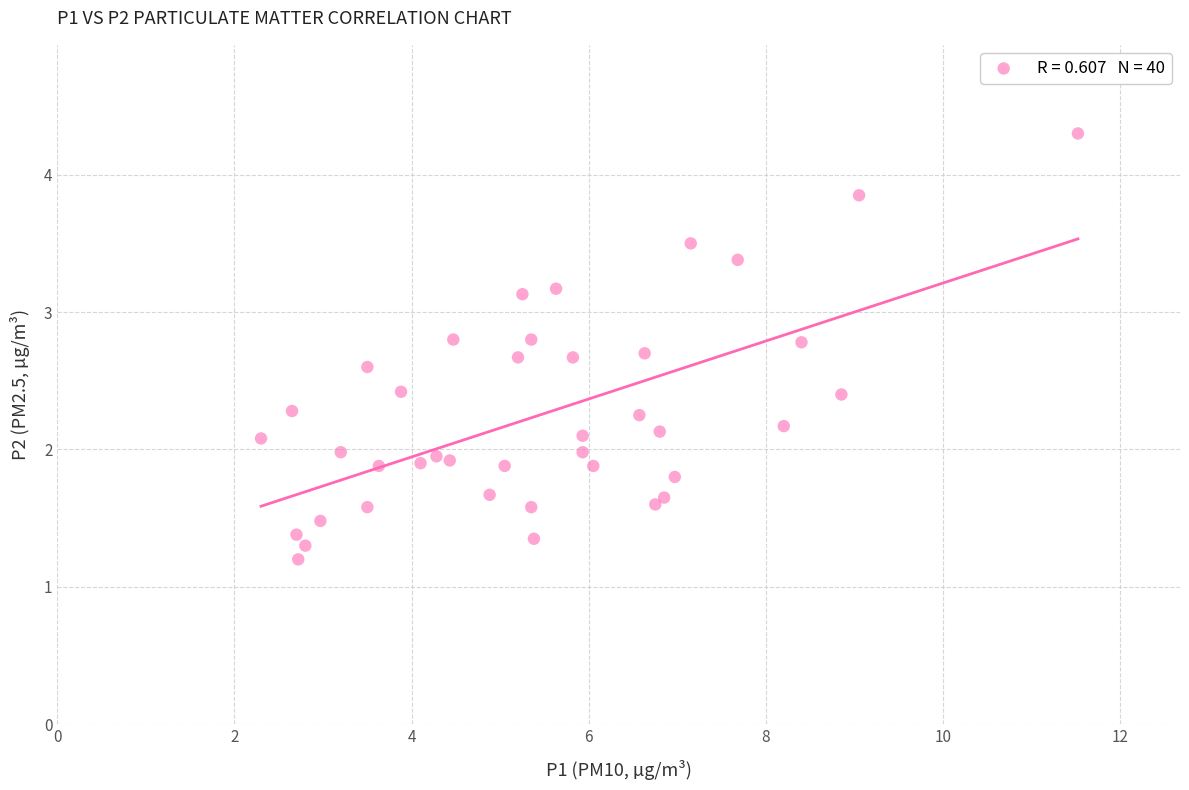

What is the range of Y values (max minus min)?

3.1